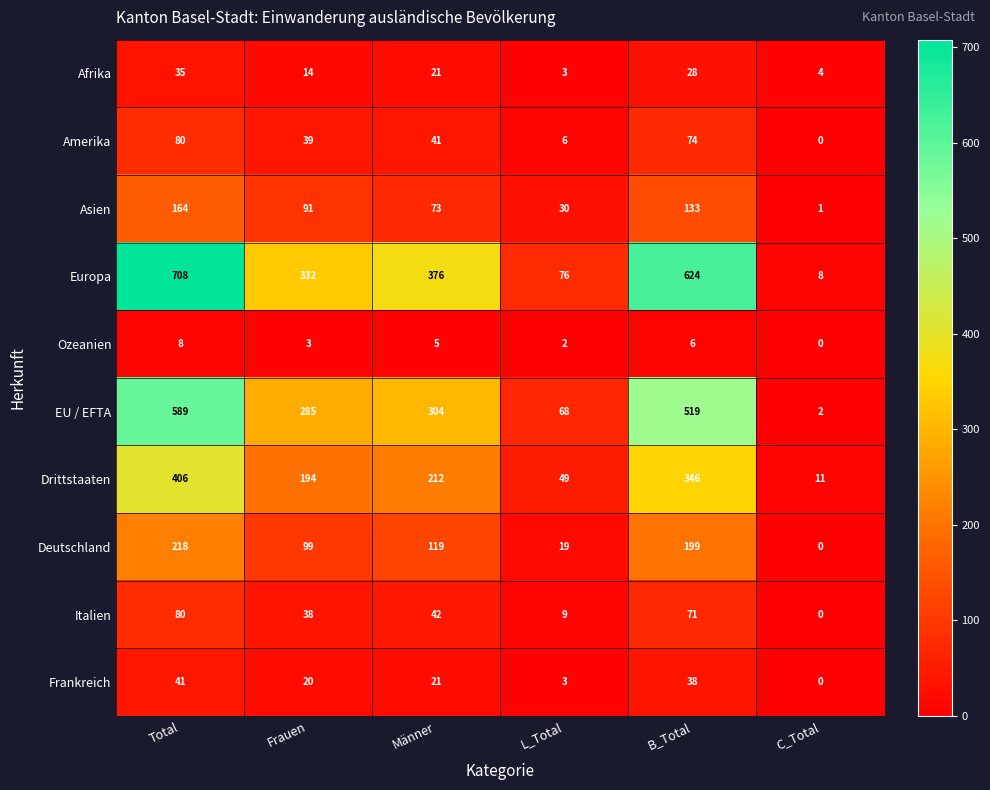

Which category has the highest value across all series?

Total